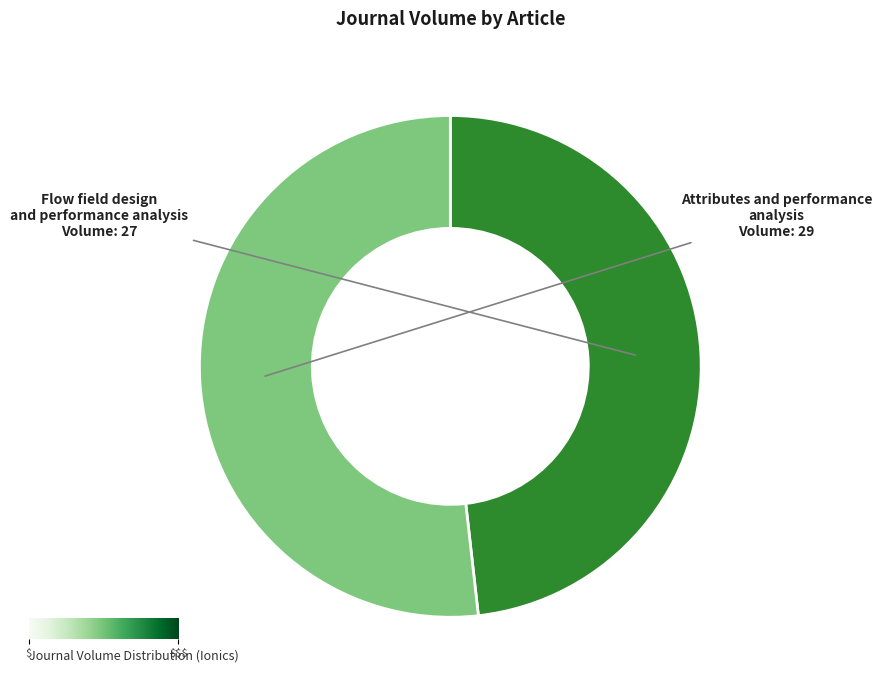

Rank the categories by value from highest to lowest.

Attributes and performance analysis, Flow field design and performance analysis